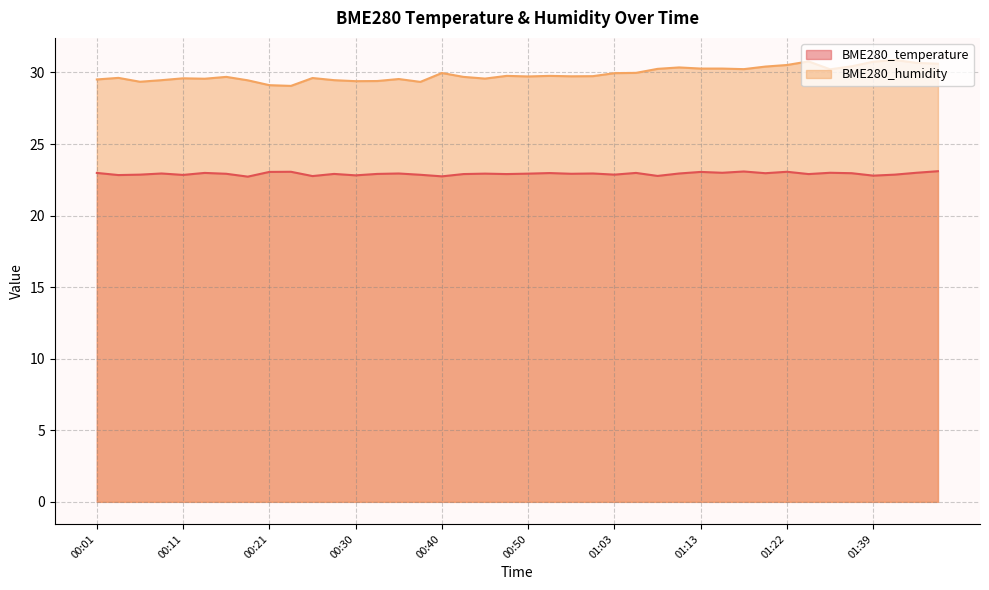

True or false: BME280_humidity and BME280_temperature intersect in this chart.

False